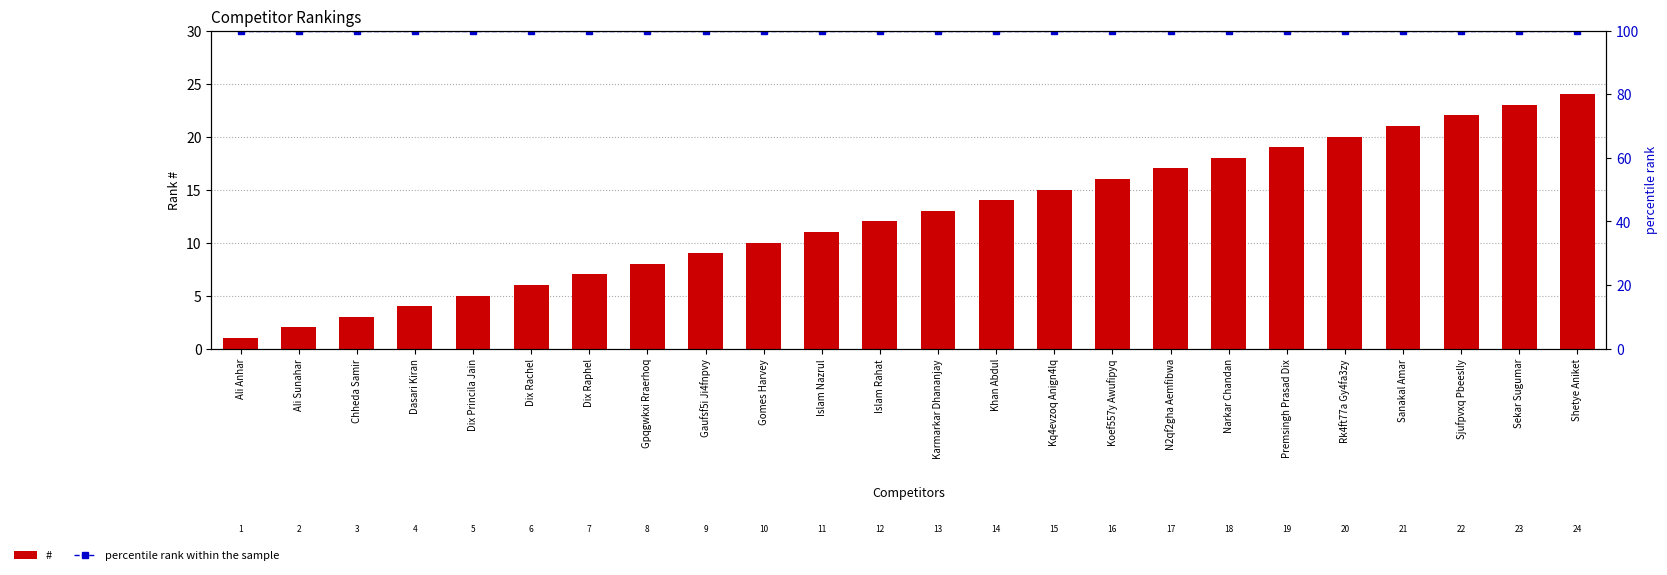

Reading left to right, extract all data points from this chart.

#: 1	2	3	4	5	6	7	8	9	10	11	12	13	14	15	16	17	18	19	20	21	22	23	24
percentile rank within the sample: 100	100	100	100	100	100	100	100	100	100	100	100	100	100	100	100	100	100	100	100	100	100	100	100